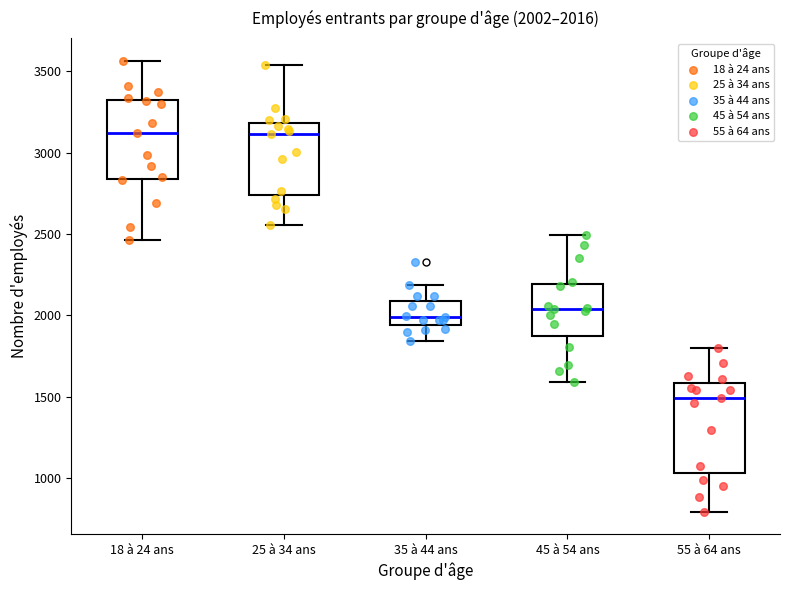

Which box is the tallest, from its lower edge to its upper edge?

55 à 64 ans